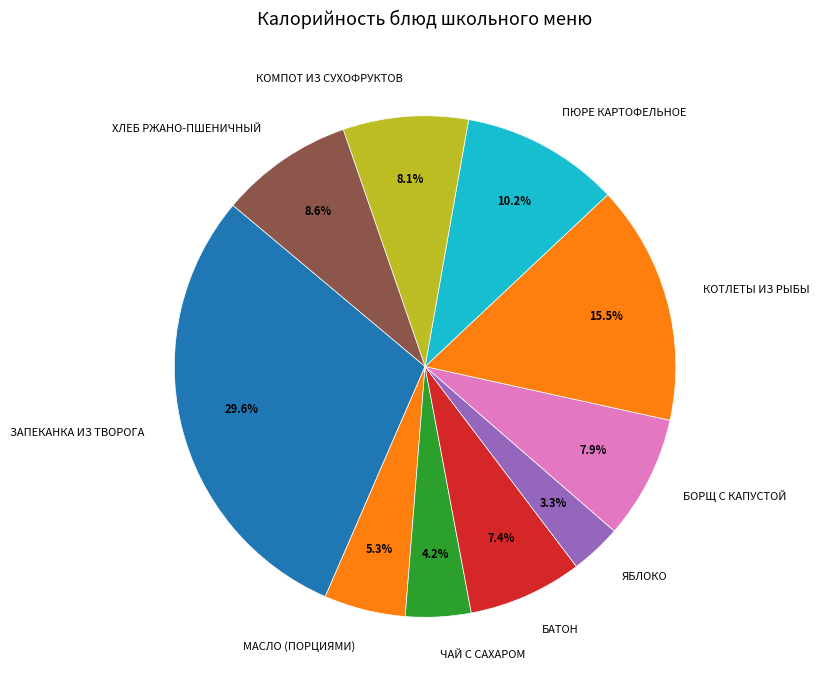

Which slice is the largest?

ЗАПЕКАНКА ИЗ ТВОРОГА